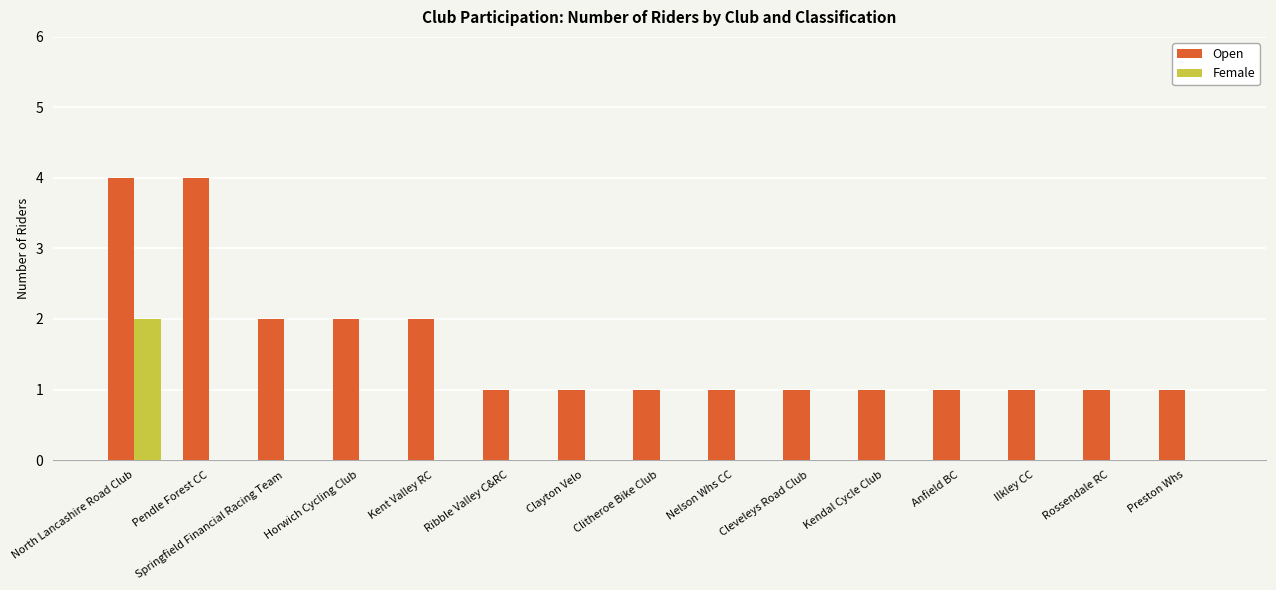

Reading right to left, transcribe all the data shown in this chart.

Open: Preston Whs=1	Rossendale RC=1	Ilkley CC=1	Anfield BC=1	Kendal Cycle Club=1	Cleveleys Road Club=1	Nelson Whs CC=1	Clitheroe Bike Club=1	Clayton Velo=1	Ribble Valley C&RC=1	Kent Valley RC=2	Horwich Cycling Club=2	Springfield Financial Racing Team=2	Pendle Forest CC=4	North Lancashire Road Club=4
Female: Preston Whs=0	Rossendale RC=0	Ilkley CC=0	Anfield BC=0	Kendal Cycle Club=0	Cleveleys Road Club=0	Nelson Whs CC=0	Clitheroe Bike Club=0	Clayton Velo=0	Ribble Valley C&RC=0	Kent Valley RC=0	Horwich Cycling Club=0	Springfield Financial Racing Team=0	Pendle Forest CC=0	North Lancashire Road Club=2